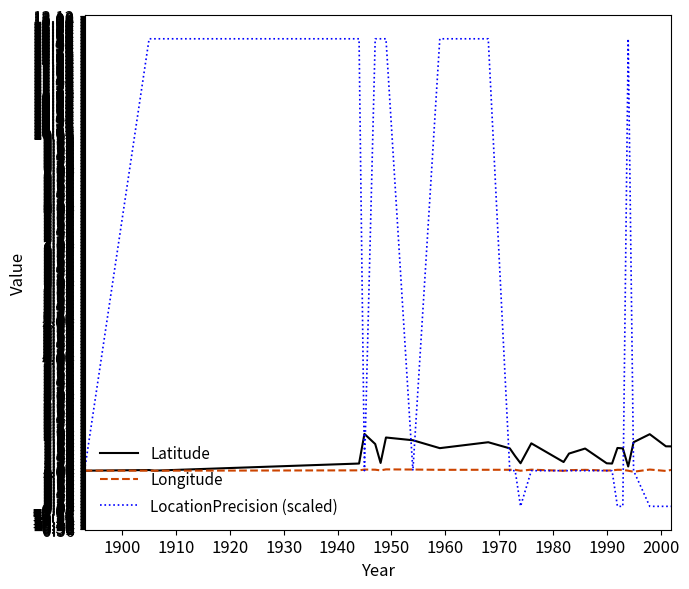

What is the highest value of the Latitude series?

2.0